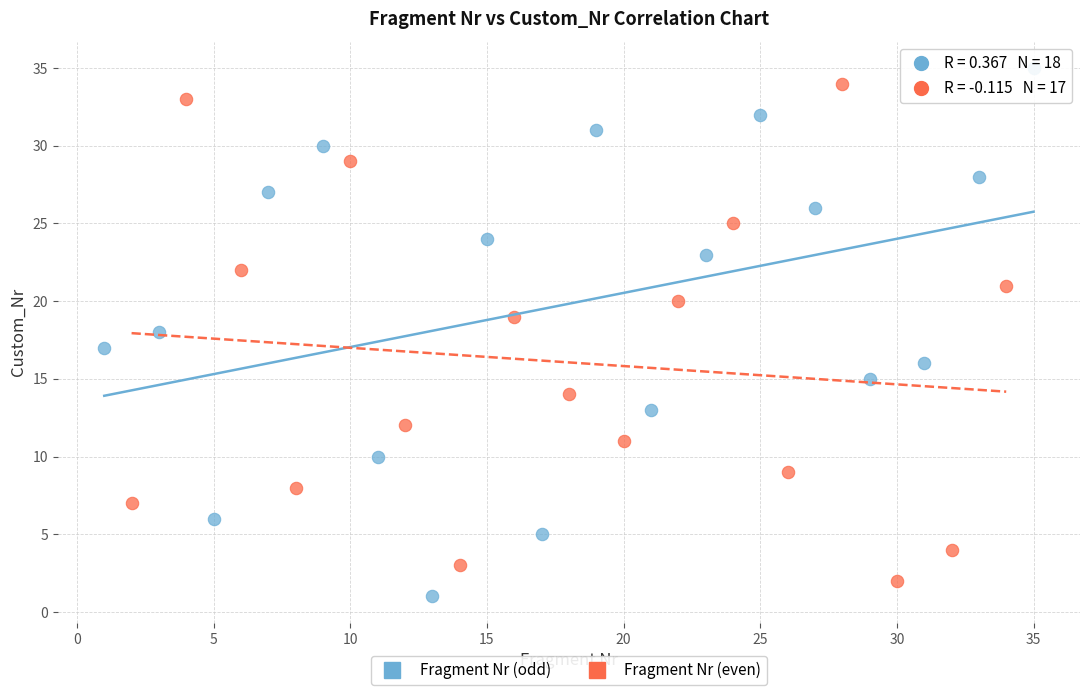

Which series has the widest spread of Y values?

Fragment Nr (odd)